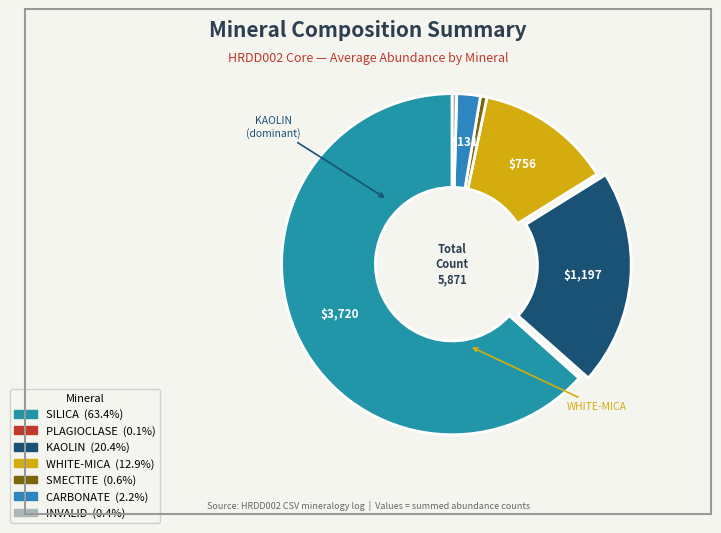

How many slices are in this pie chart?

7